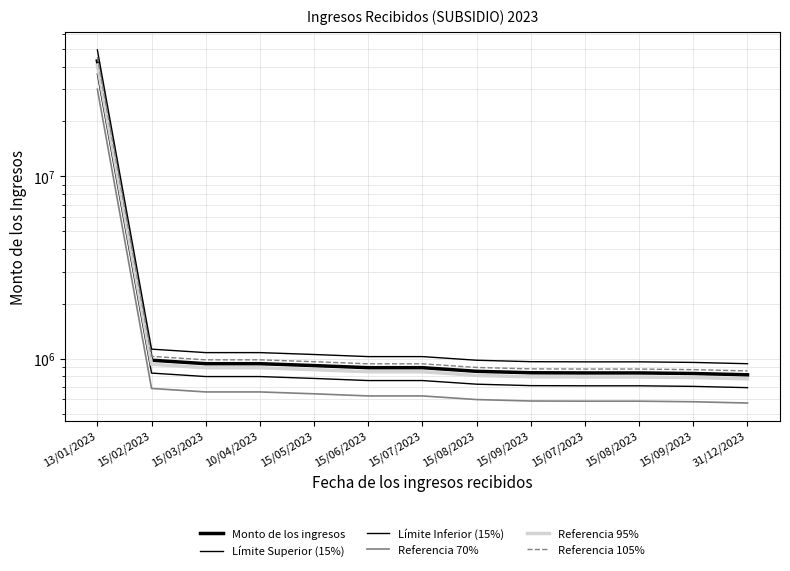

Rank the series by their maximum value, from highest to lowest.

Límite Superior (15%), Referencia 105%, Monto de los ingresos, Referencia 95%, Límite Inferior (15%), Referencia 70%